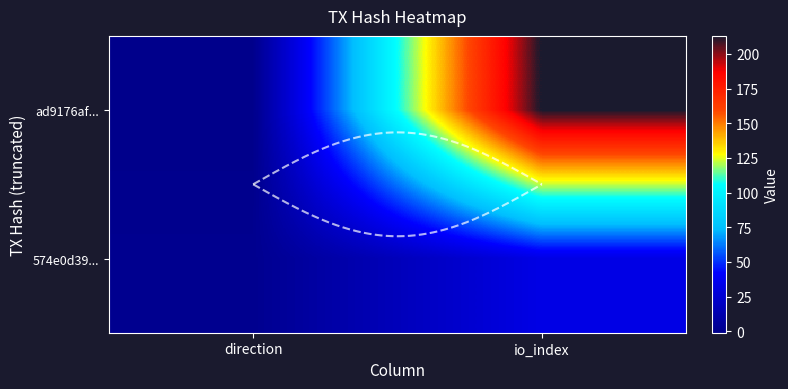

Which series has the widest spread of values?

ad9176af7052c896f1cd79cb383ab1e5a397636